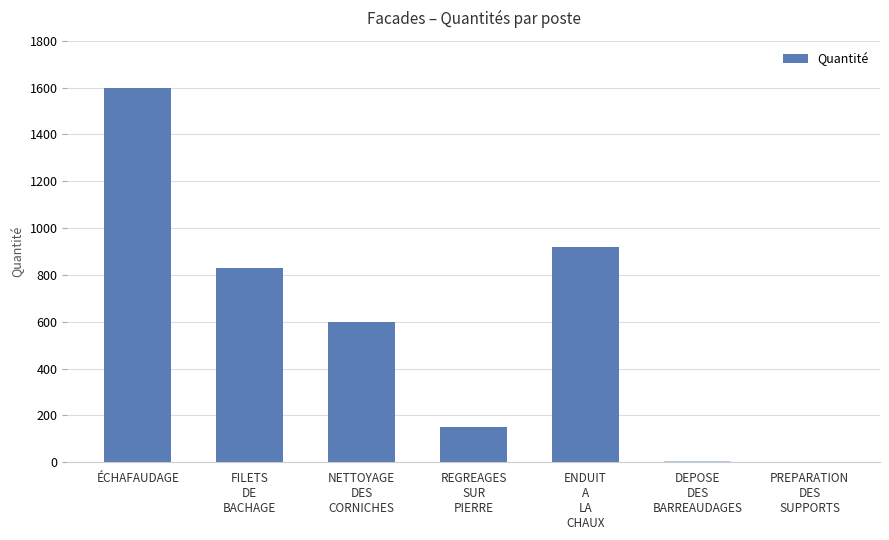

True or false: the data shows 1564 at ENDUIT
A
LA
CHAUX.

False